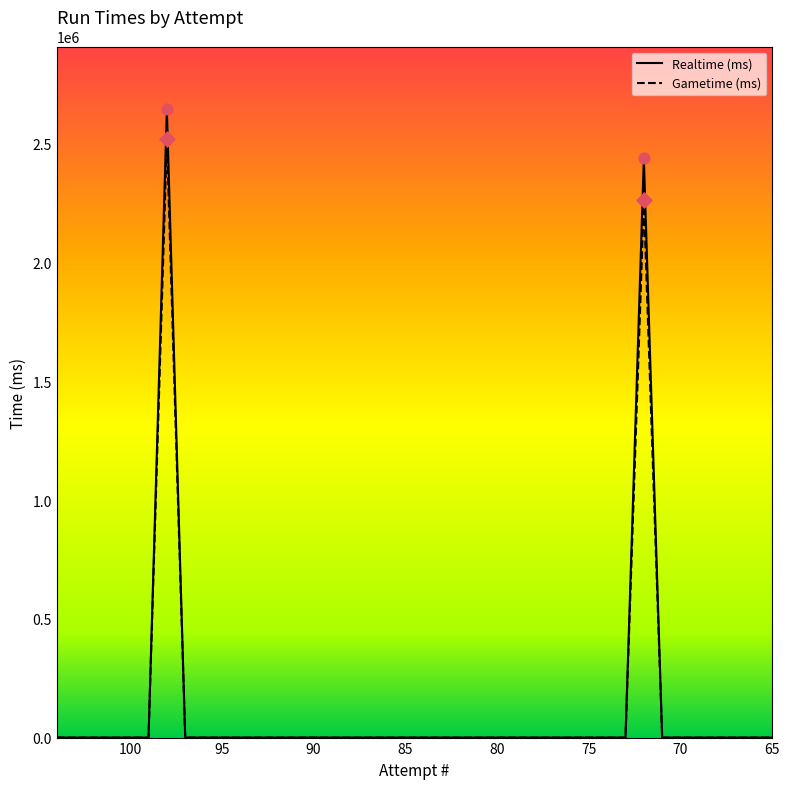

Is the value of Realtime (ms) at 75 greater than the value of Gametime (ms) at 13?

No